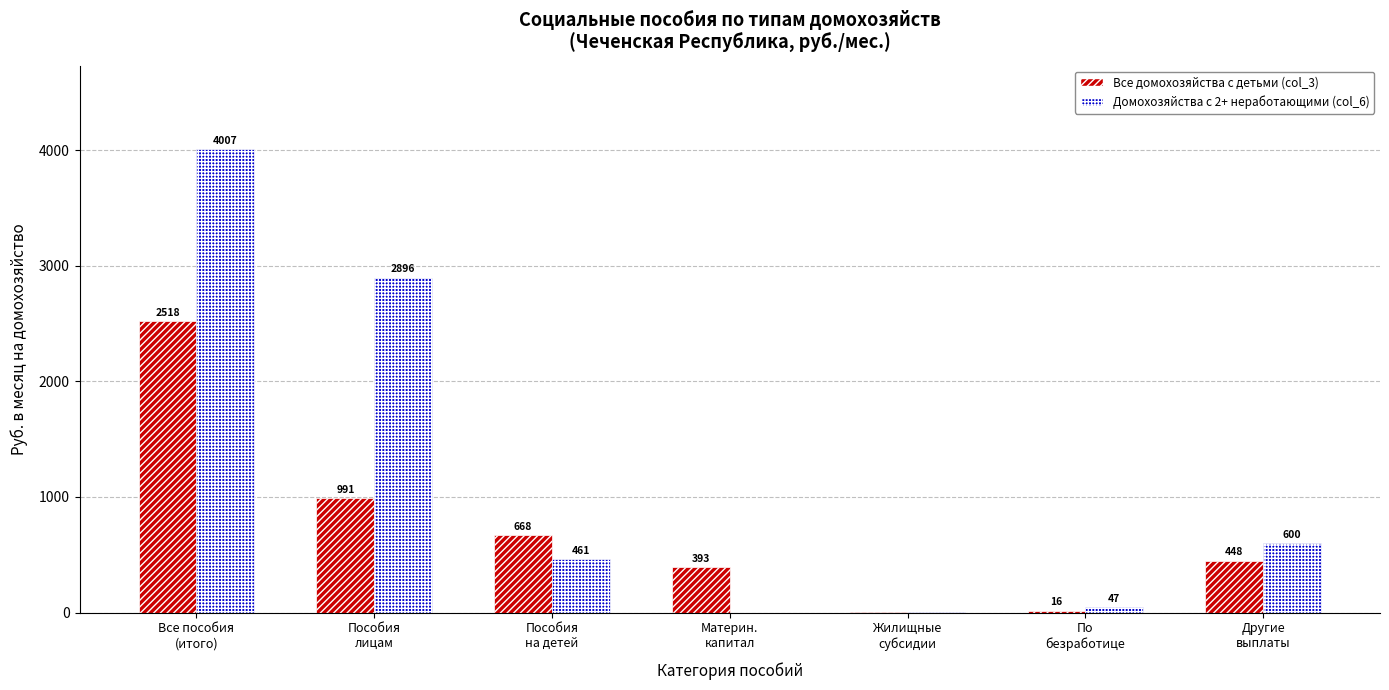

How many groups of bars are there?

7